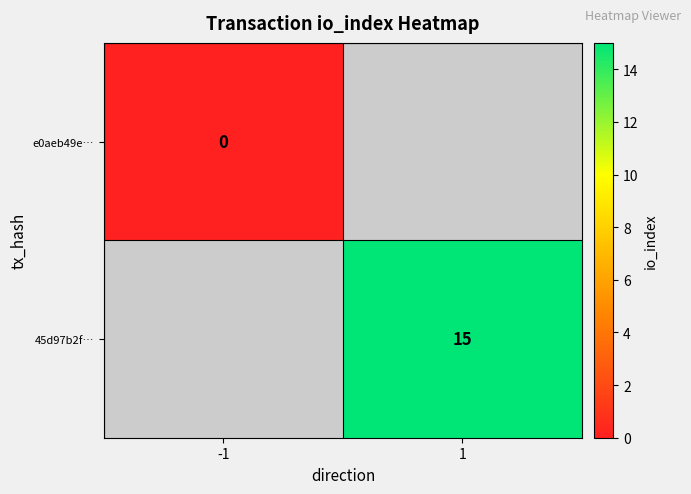

The 45d97b2f… series shows 15 at 1. True or false?

True